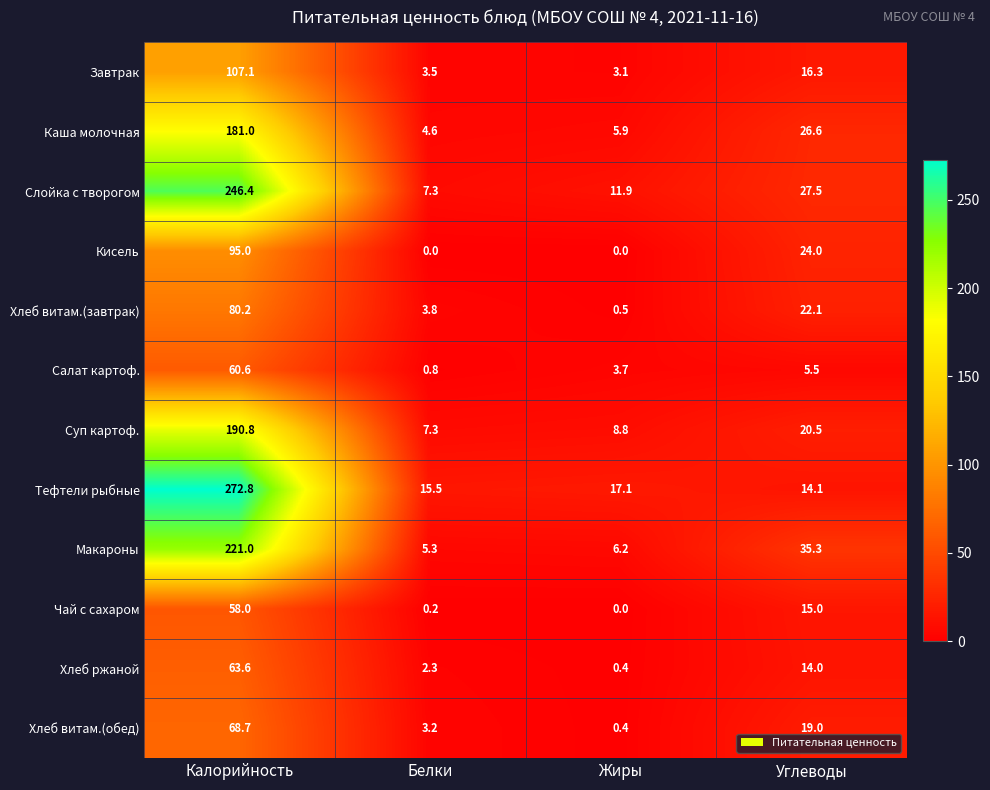

True or false: Салат картоф. has a value of 9.2 at Углеводы.

False